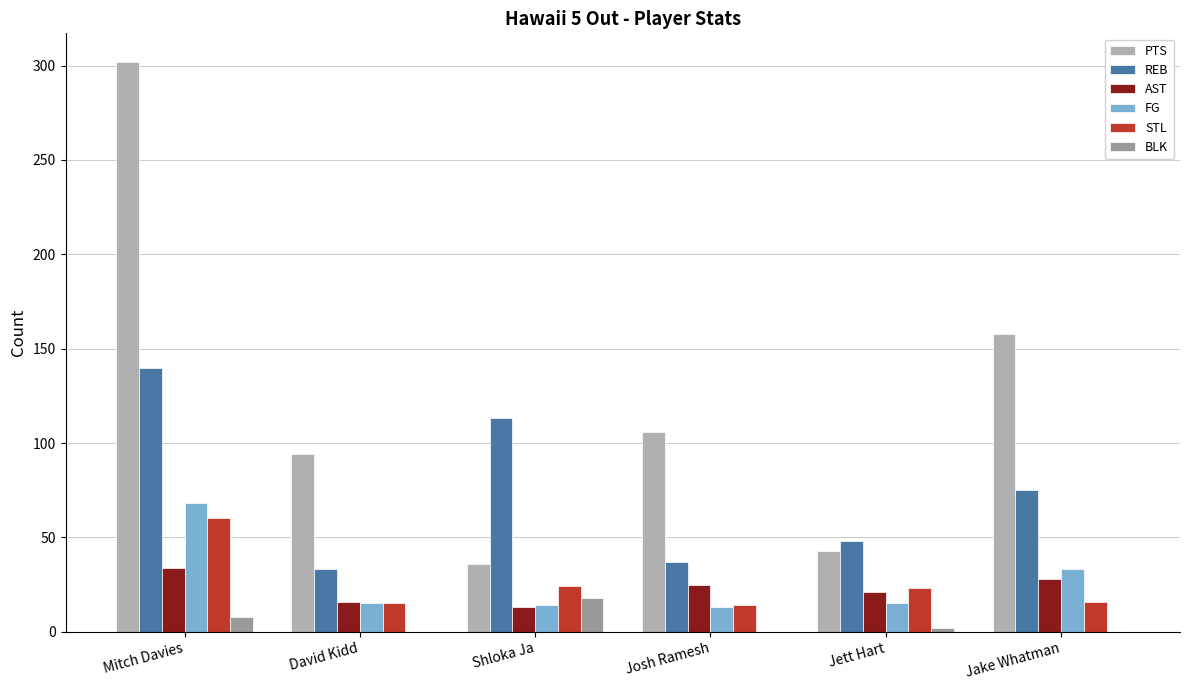

Which series has the widest spread of values?

PTS